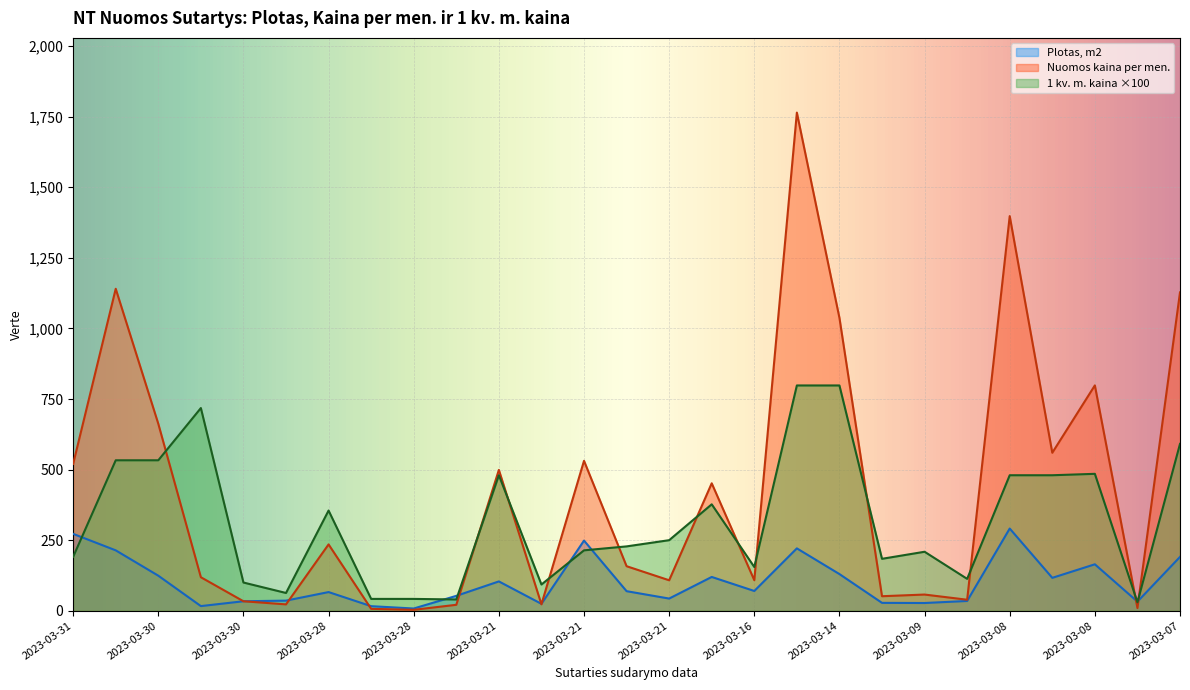

At 2023-03-13, list the series in order from largest to smallest.

1 kv. m. kaina, Nuomos kaina per men., Plotas, m2